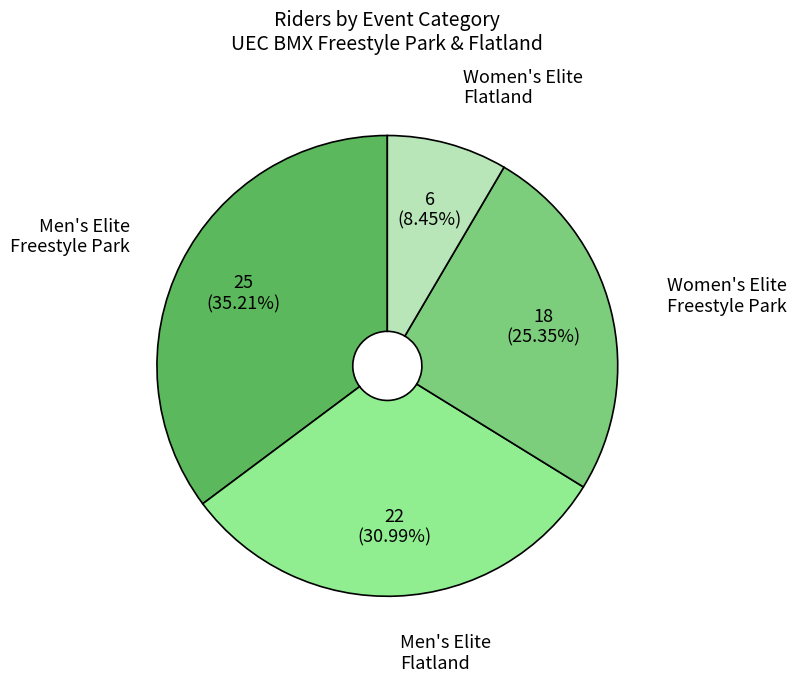

Rank the categories by value from highest to lowest.

Men's Elite Freestyle Park, Men's Elite Flatland, Women's Elite Freestyle Park, Women's Elite Flatland